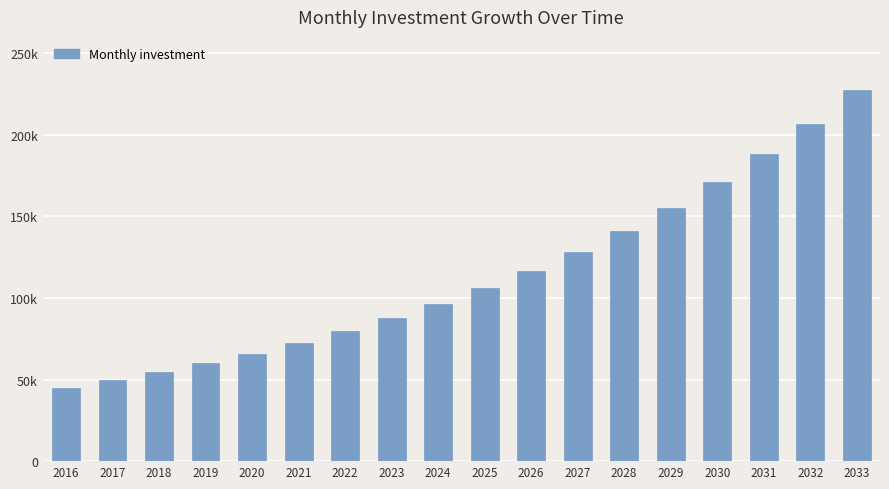

What is the change in value from 2024 to 2029?

+58891